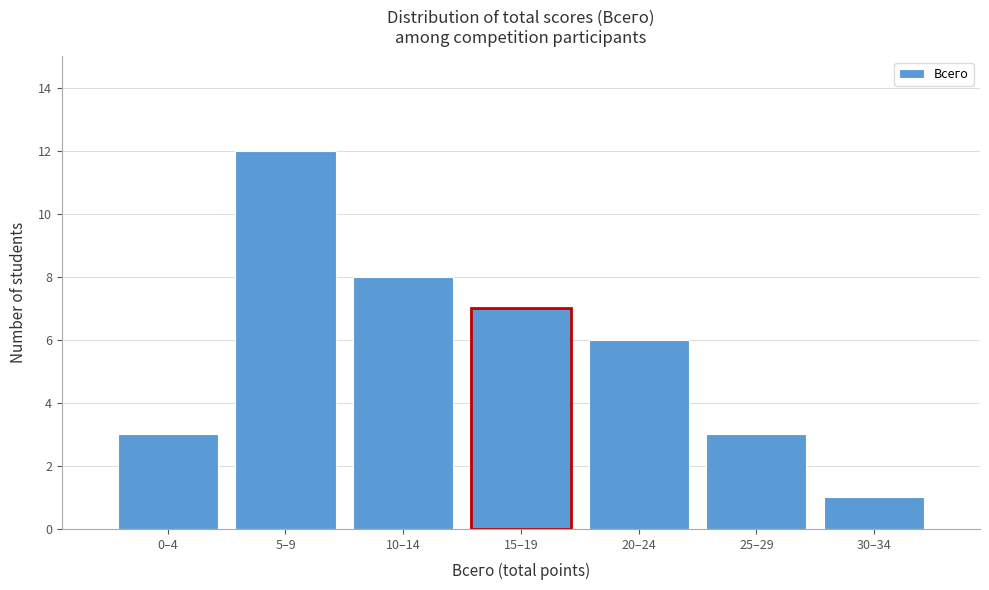

Reading left to right, extract all data points from this chart.

0–4=3	5–9=12	10–14=8	15–19=7	20–24=6	25–29=3	30–34=1